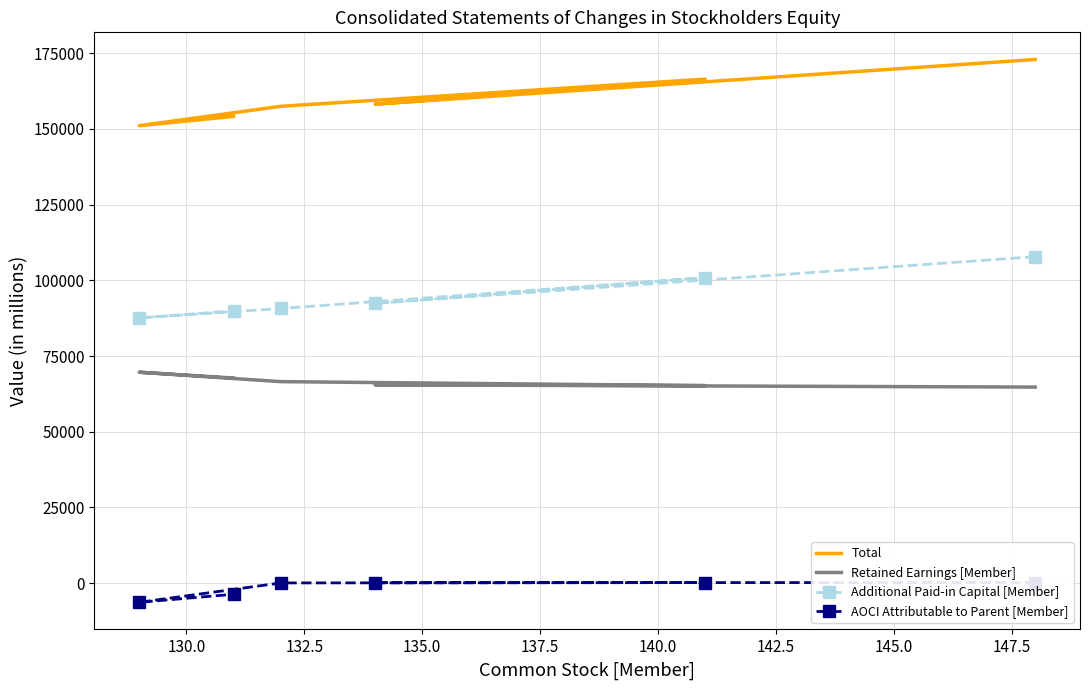

True or false: AOCI Attributable to Parent [Member] and Total cross at least once.

False